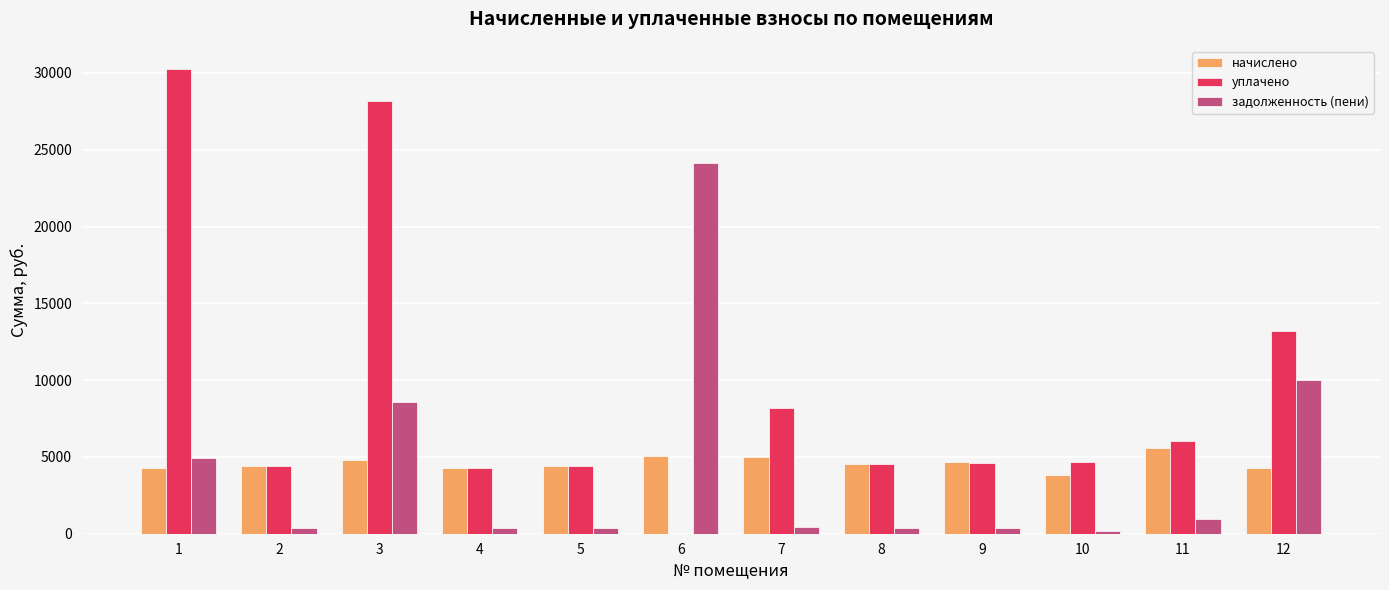

What is the average value of the уплачено series?

9398.5